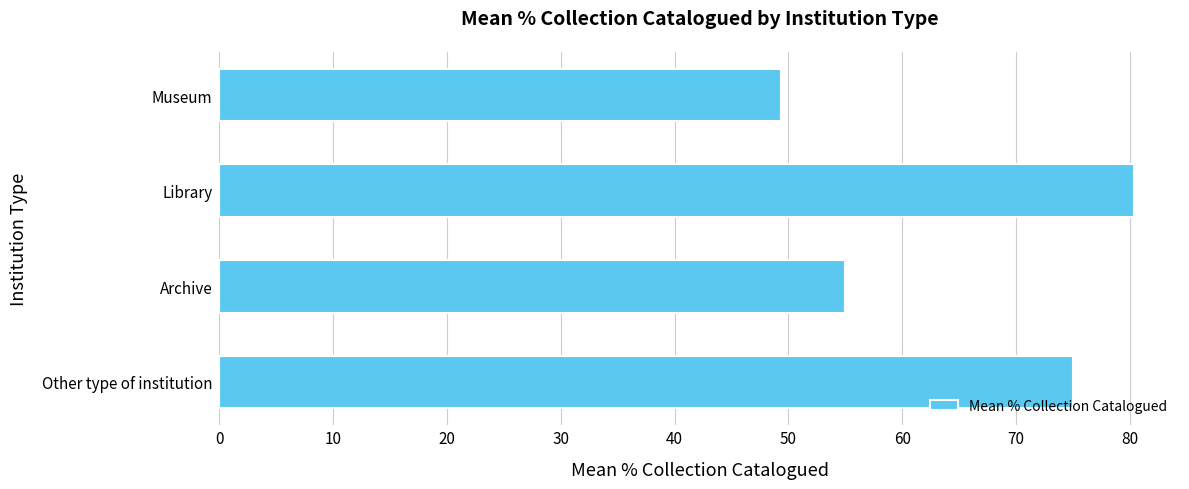

Does the chart contain stacked bars?

No